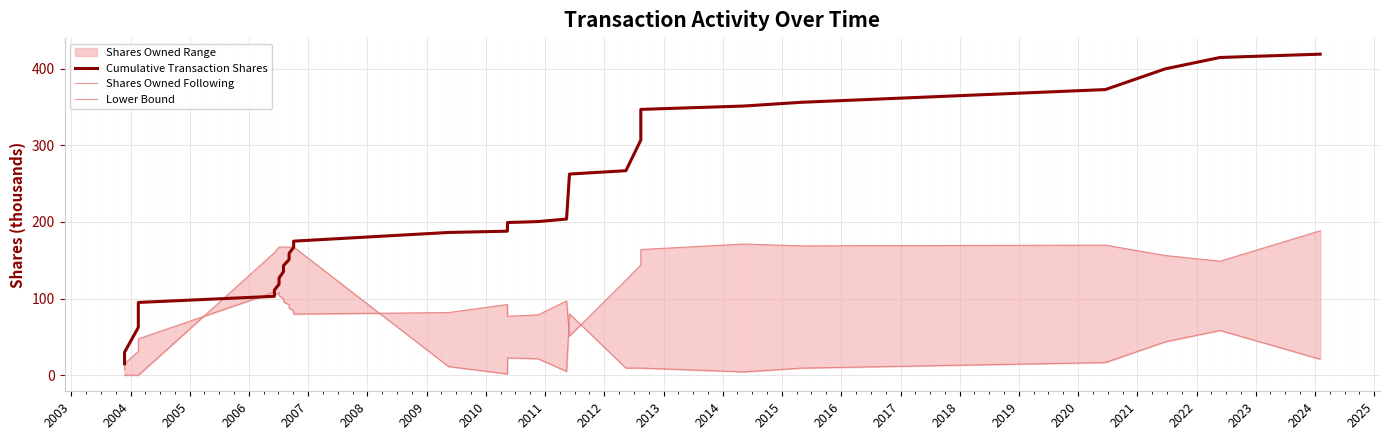

How many times do Shares Owned Following and Lower Bound cross each other?

4